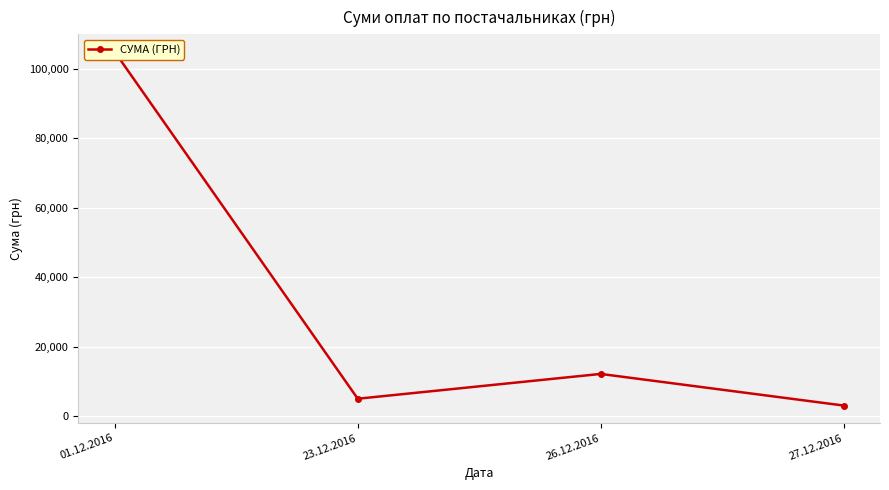

Is it true that the value at 26.12.2016 is 4325.2?

False